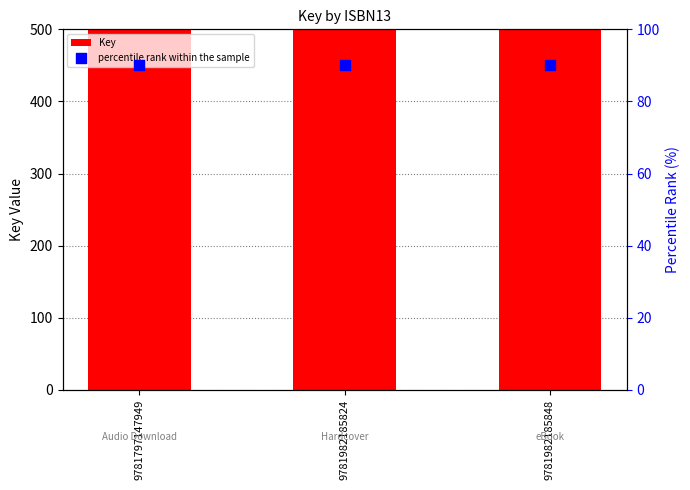

Is the value of percentile rank within the sample at 9781797147949 greater than the value of Key at 9781982185848?

No